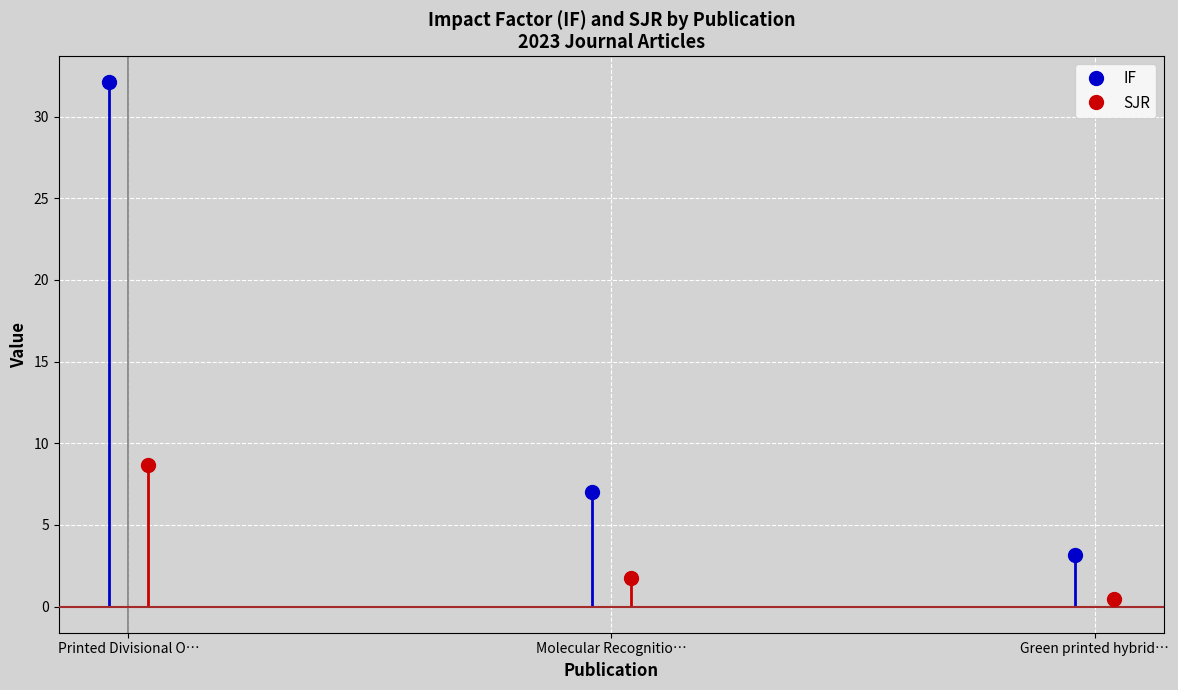

What is the difference between the second highest and minimum values in the SJR series?

1.3